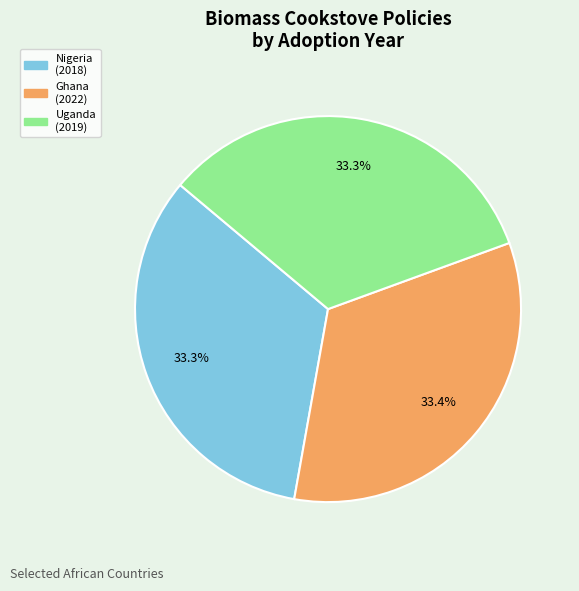

Count the number of slices in the pie.

3